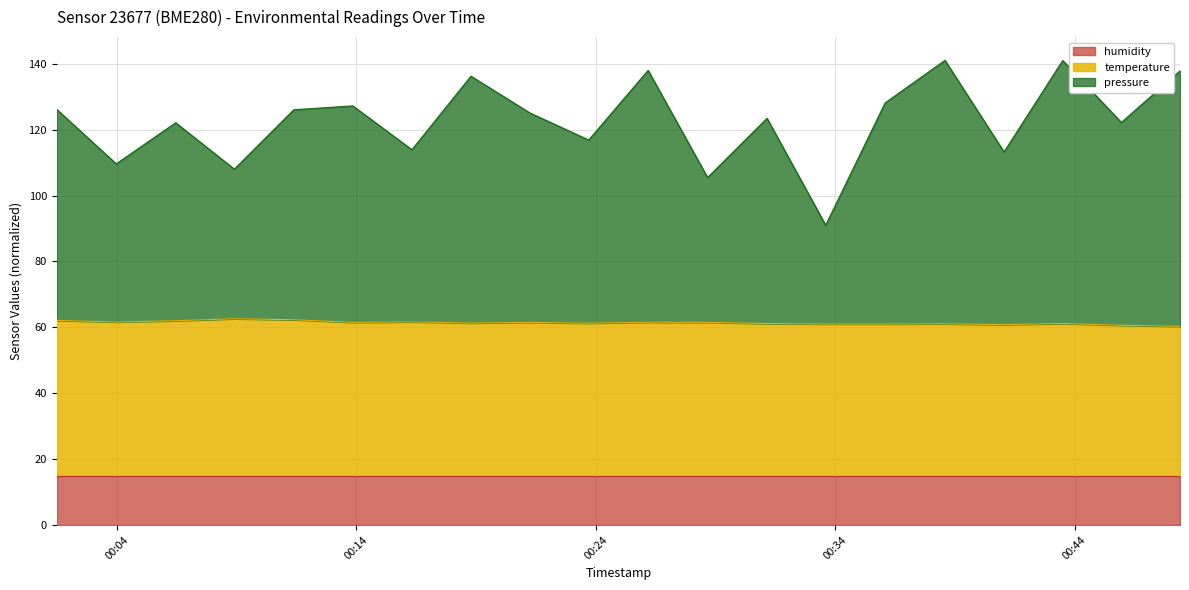

At which label does temperature reach its peak?

2023-02-18T00:08:54